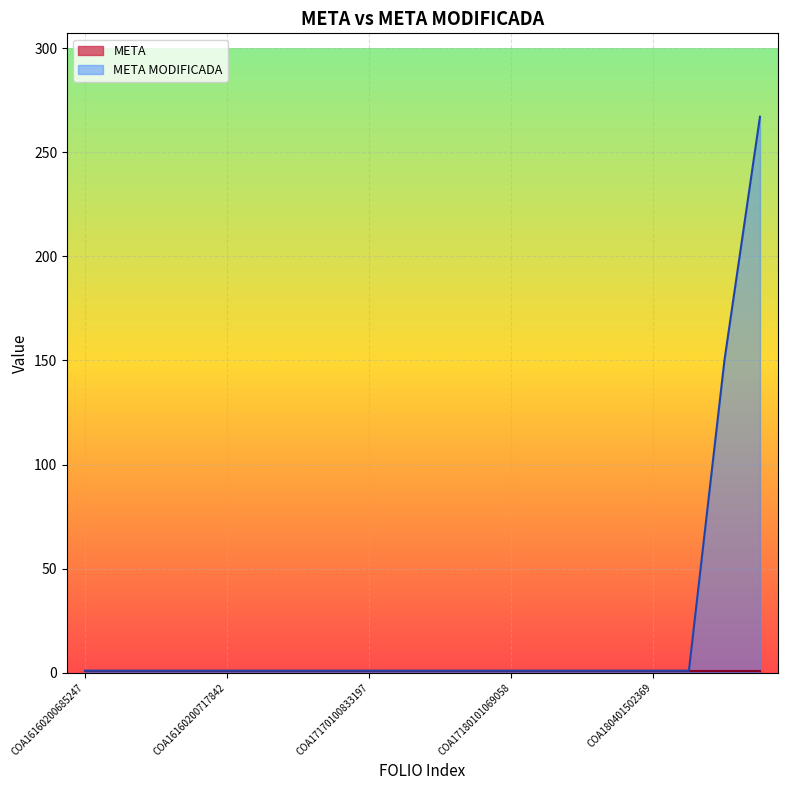

Reading left to right, what are all the values shown in this chart?

COA16160200685247=1	COA16160200696167=1	COA16160200696347=1	COA16160200712597=1	COA16160200717842=1	COA16160200717869=1	COA16160200718054=1	COA16160200723452=1	COA17170100833197=1	COA16170100834541=1	COA17170300954039=1	COA17170300954132=1	COA17180101069058=1	COA17180101073913=1	COA00180201143371=1	COA180301384231=1	COA180401502369=1	COA180401502371=1	COA190401630013=150	COA200101699260=267